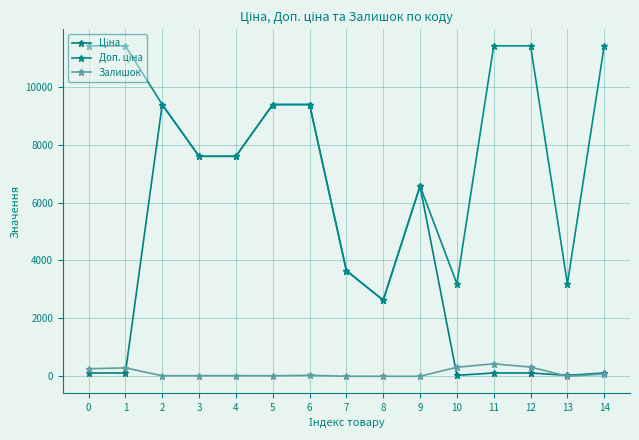

List the series in order of their overall mean, highest first.

Доп. ціна, Ціна, Залишок